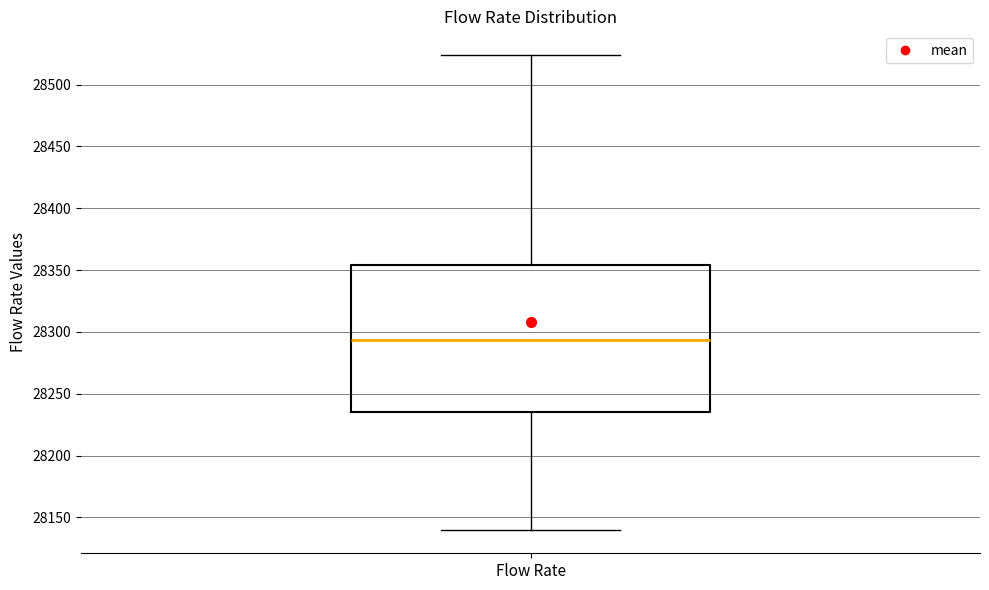

Transcribe this box plot: give where the median line is, the range the box spans, and where the two whiskers end, as read against the y-axis. The values are not printed on the chart, so give them approximately, as read against the axis.

median 28295, box 28235 to 28355, whiskers 28140 to 28525